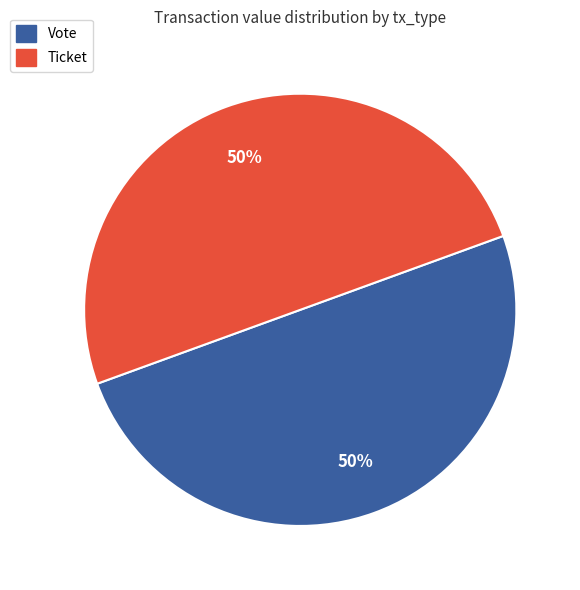

To the nearest percent, what is the difference between the largest and smallest slice percentages?

0%